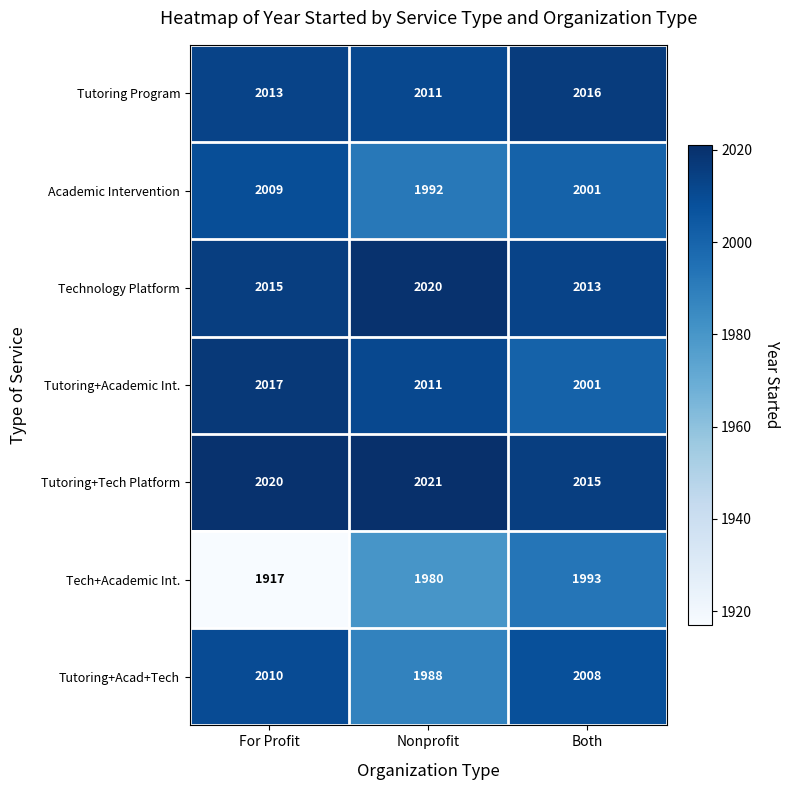

What is the average value of the Technology Platform series?

2016